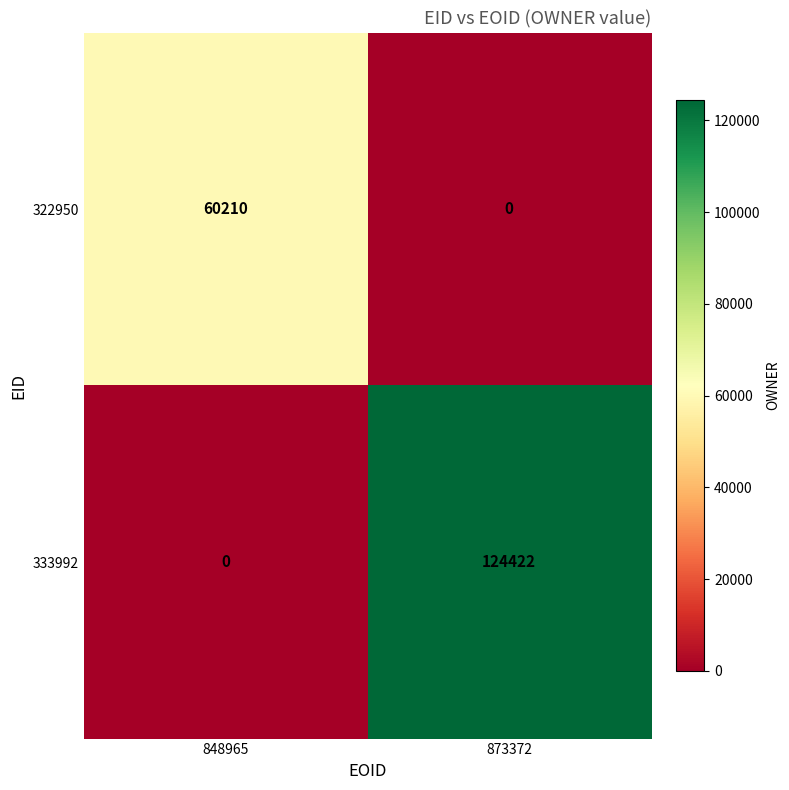

What is the average value of the 333992 series?

62211